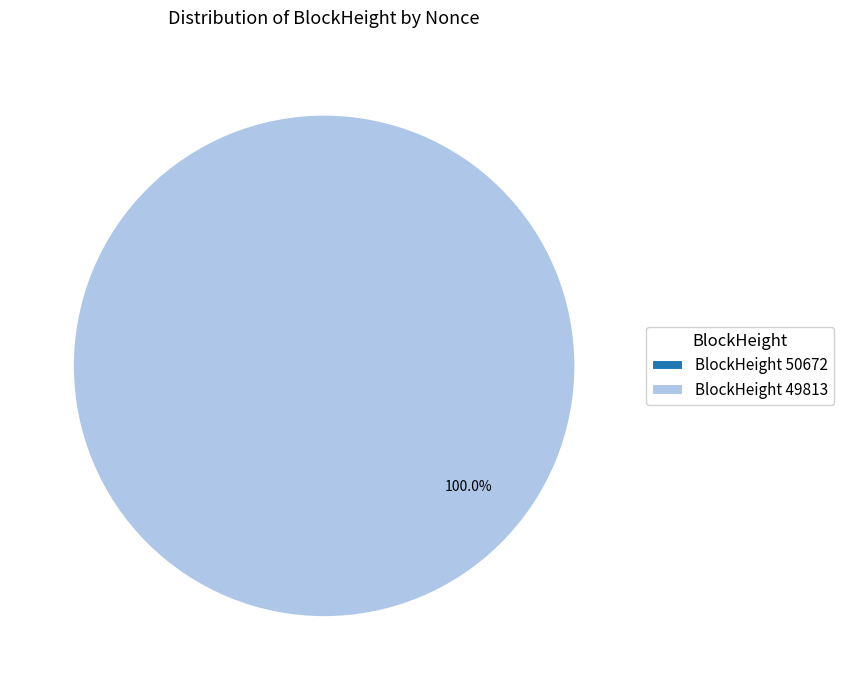

What is the change in value from 50672 to 49813?

+4933